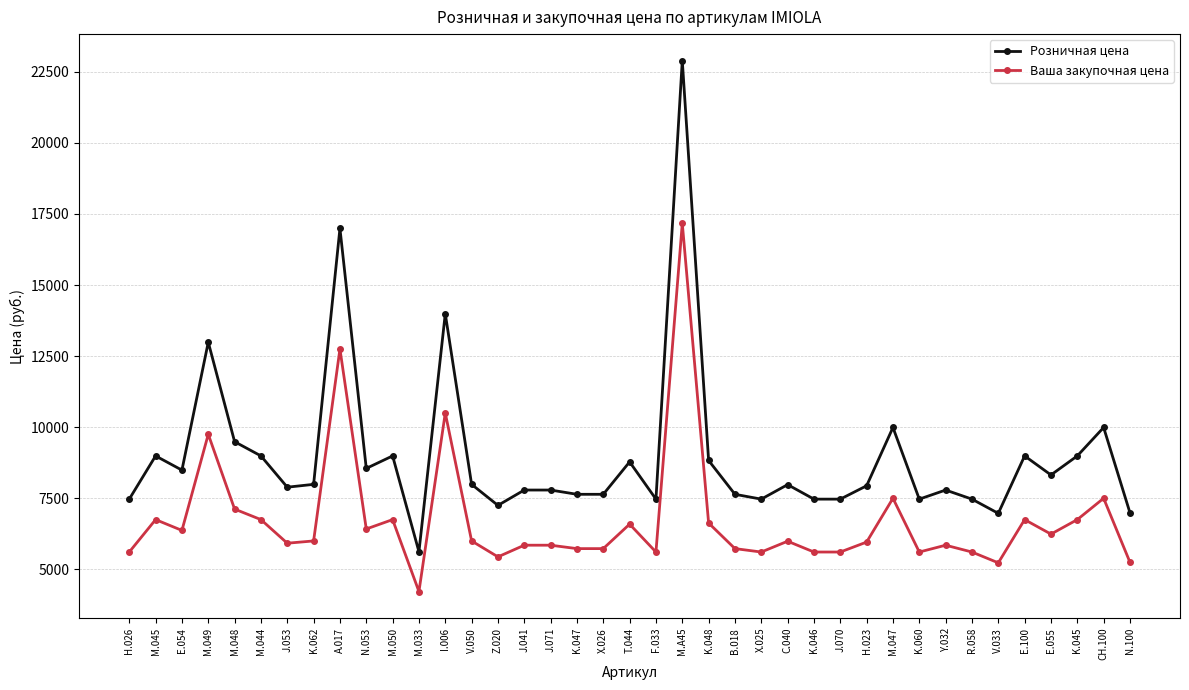

What is the difference between the maximum and minimum values in the Розничная цена series?

17270